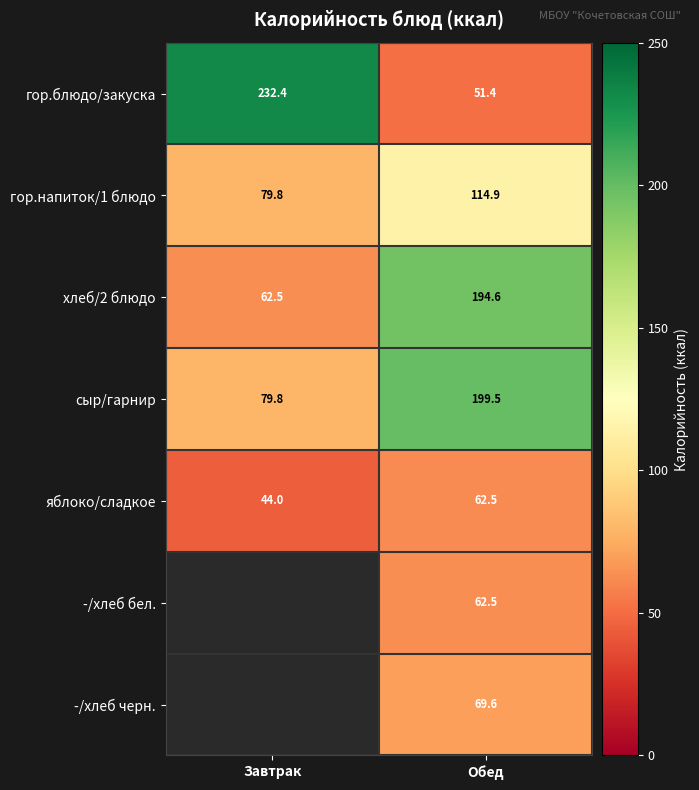

Rank the categories by яблоко/сладкое value from lowest to highest.

Завтрак, Обед